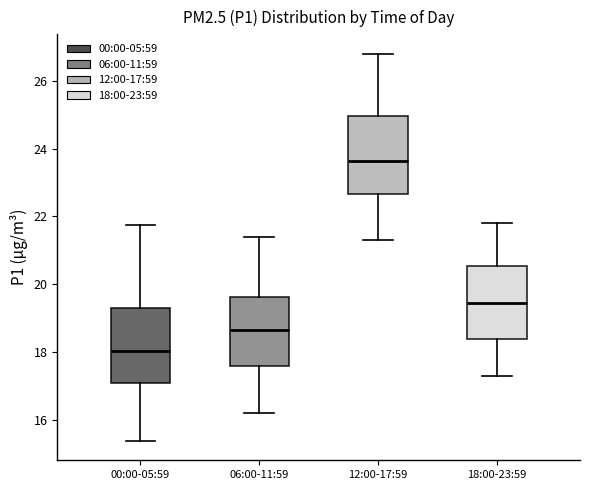

Reading left to right, read every box against the y-axis: the position of its median line, the range the box covers, and the ends of its whiskers. The values are not printed on the chart, so give them approximately, as read against the axis.

00:00-05:59: median 18.0, box 17.2 to 19.4, whiskers 15.4 to 21.8
06:00-11:59: median 18.6, box 17.6 to 19.6, whiskers 16.2 to 21.4
12:00-17:59: median 23.6, box 22.6 to 25.0, whiskers 21.4 to 26.8
18:00-23:59: median 19.4, box 18.4 to 20.6, whiskers 17.4 to 21.8